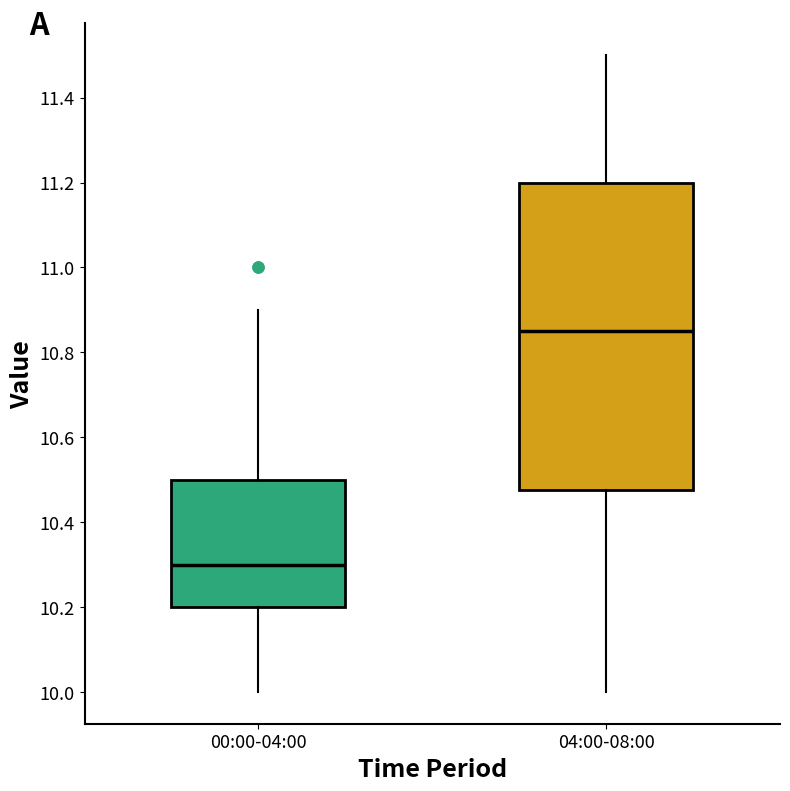

Reading left to right, read every box against the y-axis: the position of its median line, the range the box covers, and the ends of its whiskers. The values are not printed on the chart, so give them approximately, as read against the axis.

00:00-04:00: median 10.30, box 10.20 to 10.50, whiskers 10.00 to 10.90
04:00-08:00: median 10.86, box 10.48 to 11.20, whiskers 10.00 to 11.50